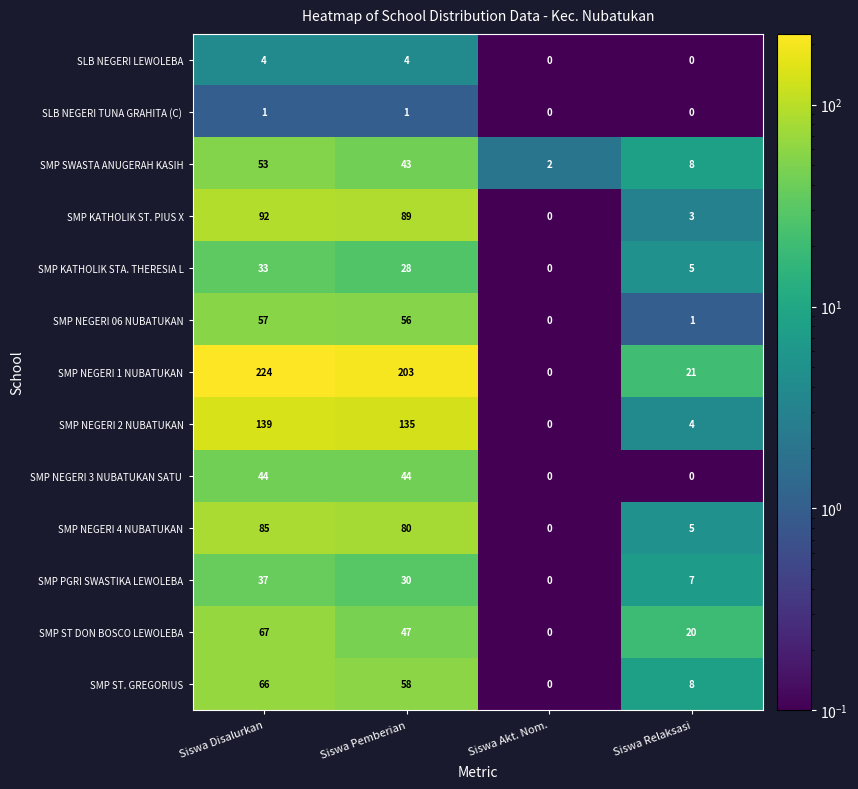

At which label does SMP KATHOLIK STA. THERESIA L reach its minimum?

Siswa Akt. Nom.